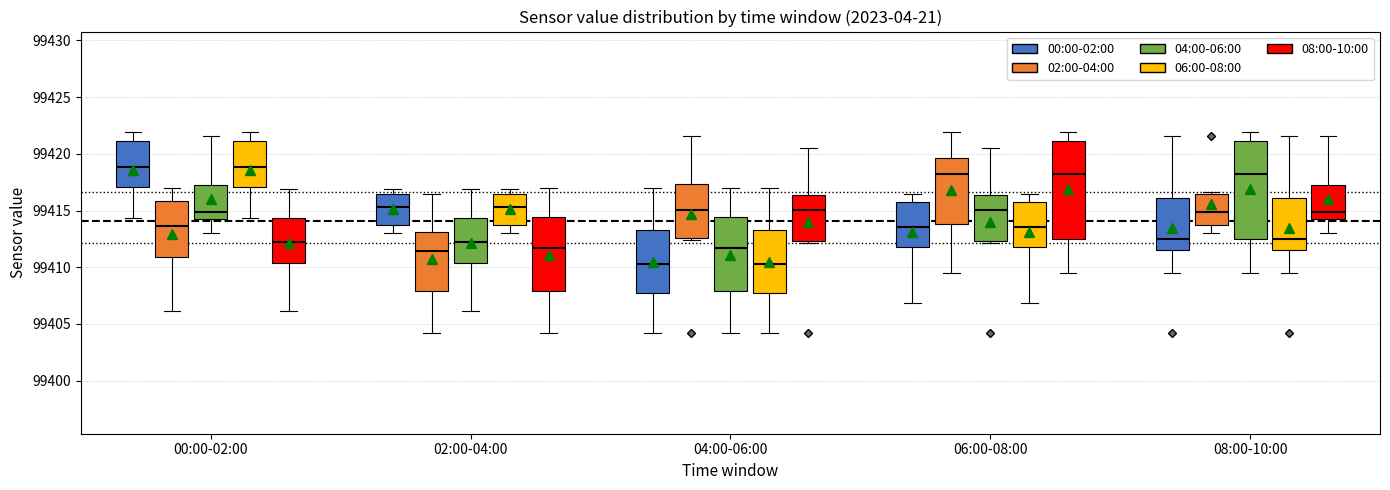

Reading left to right, read every box against the y-axis: the position of its median line, the range the box covers, and the ends of its whiskers. The values are not printed on the chart, so give them approximately, as read against the axis.

00:00-02:00 (00:00-02:00): median 99419.0, box 99417.0 to 99421.0, whiskers 99414.5 to 99422.0
00:00-02:00 (02:00-04:00): median 99413.5, box 99411.0 to 99416.0, whiskers 99406.0 to 99417.0
00:00-02:00 (04:00-06:00): median 99415.0, box 99414.0 to 99417.0, whiskers 99413.0 to 99421.5
00:00-02:00 (06:00-08:00): median 99419.0, box 99417.0 to 99421.0, whiskers 99414.5 to 99422.0
00:00-02:00 (08:00-10:00): median 99412.0, box 99410.5 to 99414.5, whiskers 99406.0 to 99417.0
02:00-04:00 (00:00-02:00): median 99415.5, box 99413.5 to 99416.5, whiskers 99413.0 to 99417.0
02:00-04:00 (02:00-04:00): median 99411.5, box 99408.0 to 99413.0, whiskers 99404.0 to 99416.5
02:00-04:00 (04:00-06:00): median 99412.0, box 99410.5 to 99414.5, whiskers 99406.0 to 99417.0
02:00-04:00 (06:00-08:00): median 99415.5, box 99413.5 to 99416.5, whiskers 99413.0 to 99417.0
02:00-04:00 (08:00-10:00): median 99411.5, box 99408.0 to 99414.5, whiskers 99404.0 to 99417.0
04:00-06:00 (00:00-02:00): median 99410.5, box 99407.5 to 99413.5, whiskers 99404.0 to 99417.0
04:00-06:00 (02:00-04:00): median 99415.0, box 99412.5 to 99417.5, whiskers 99412.5 (just below the box's lower edge) to 99421.5
04:00-06:00 (04:00-06:00): median 99411.5, box 99408.0 to 99414.5, whiskers 99404.0 to 99417.0
04:00-06:00 (06:00-08:00): median 99410.5, box 99407.5 to 99413.5, whiskers 99404.0 to 99417.0
04:00-06:00 (08:00-10:00): median 99415.0, box 99412.5 to 99416.5, whiskers 99412.0 to 99420.5
06:00-08:00 (00:00-02:00): median 99413.5, box 99412.0 to 99415.5, whiskers 99407.0 to 99416.5
06:00-08:00 (02:00-04:00): median 99418.0, box 99414.0 to 99419.5, whiskers 99409.5 to 99422.0
06:00-08:00 (04:00-06:00): median 99415.0, box 99412.5 to 99416.5, whiskers 99412.0 to 99420.5
06:00-08:00 (06:00-08:00): median 99413.5, box 99412.0 to 99415.5, whiskers 99407.0 to 99416.5
06:00-08:00 (08:00-10:00): median 99418.0, box 99412.5 to 99421.0, whiskers 99409.5 to 99422.0
08:00-10:00 (00:00-02:00): median 99412.5, box 99411.5 to 99416.0, whiskers 99409.5 to 99421.5
08:00-10:00 (02:00-04:00): median 99415.0, box 99413.5 to 99416.5, whiskers 99413.0 to 99416.5
08:00-10:00 (04:00-06:00): median 99418.0, box 99412.5 to 99421.0, whiskers 99409.5 to 99422.0
08:00-10:00 (06:00-08:00): median 99412.5, box 99411.5 to 99416.0, whiskers 99409.5 to 99421.5
08:00-10:00 (08:00-10:00): median 99415.0, box 99414.0 to 99417.0, whiskers 99413.0 to 99421.5